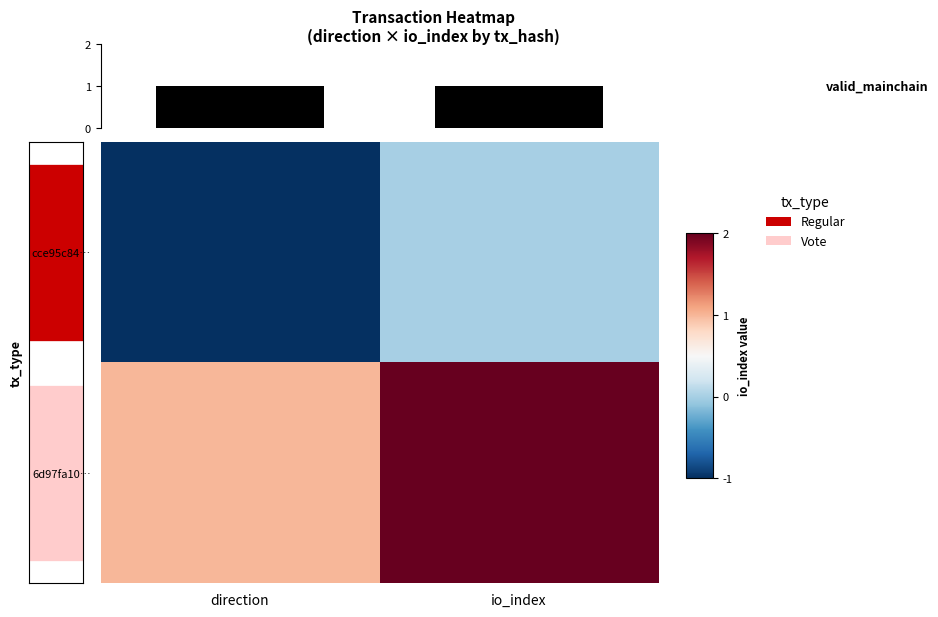

Where is 6d97fa10… nearest to the value 1?

direction